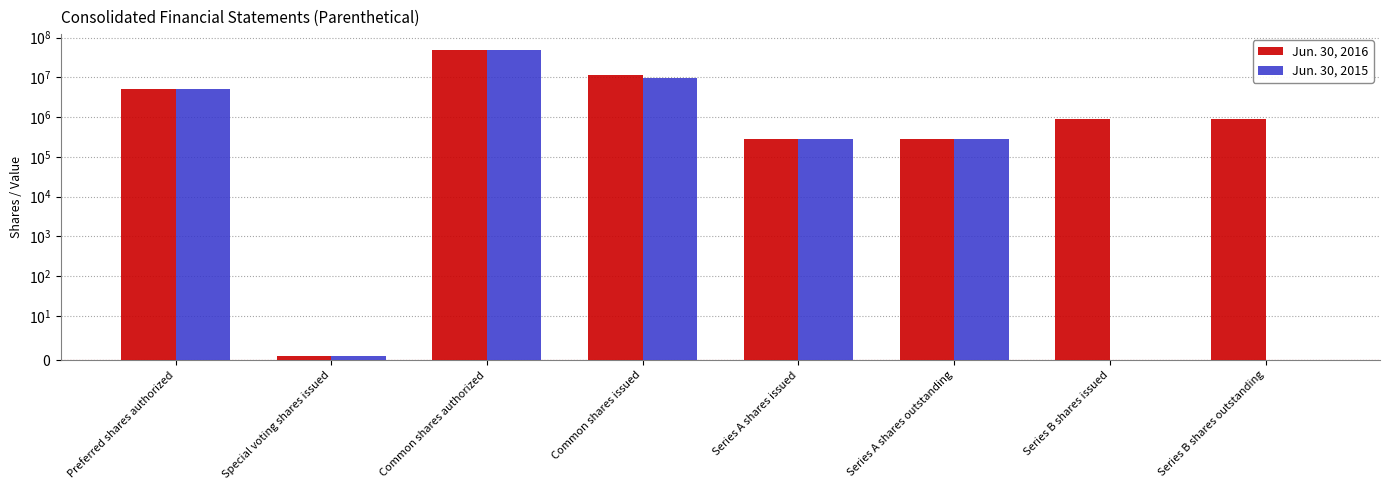

Does the chart contain any negative values?

No